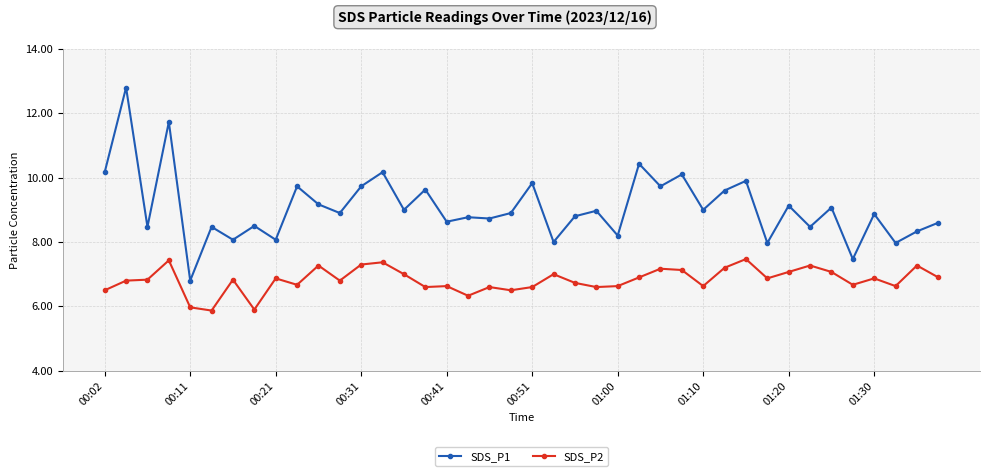

True or false: SDS_P2 and SDS_P1 intersect in this chart.

False